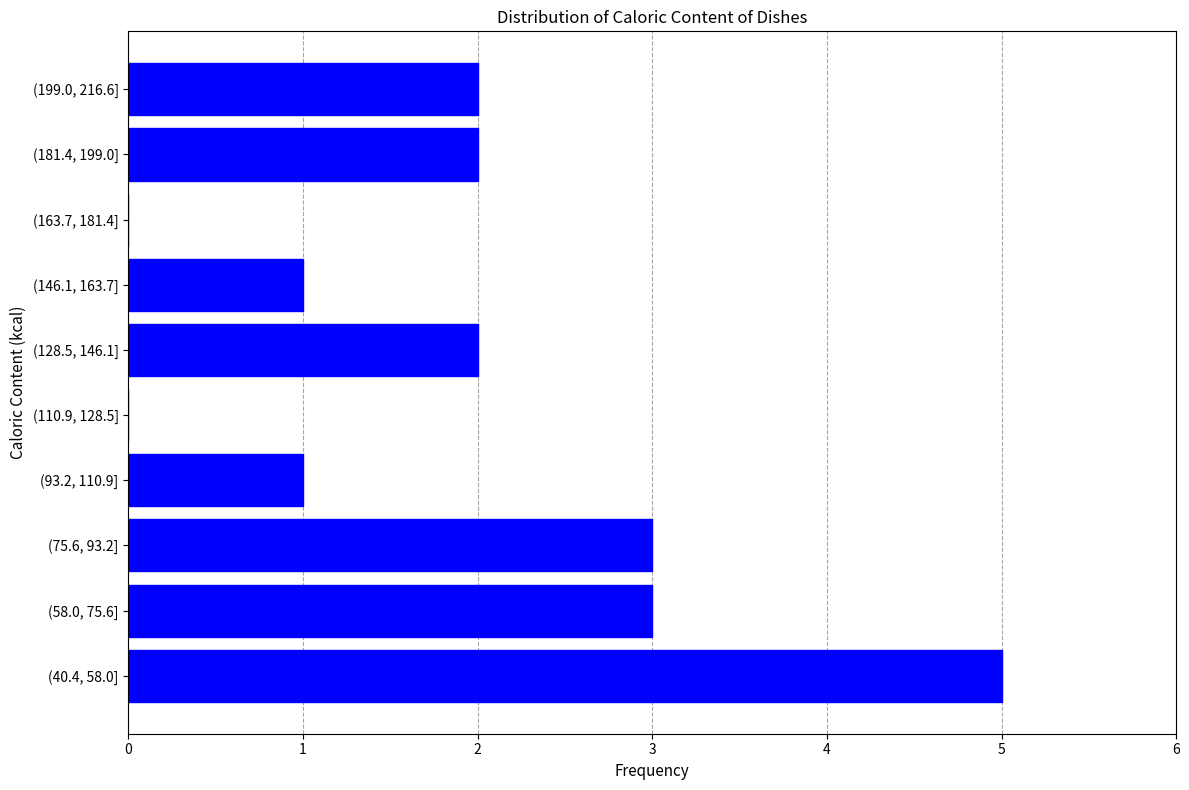

Reading bottom to top, what are all the values shown in this chart?

(40.4, 58.0]=5	(58.0, 75.6]=3	(75.6, 93.2]=3	(93.2, 110.9]=1	(110.9, 128.5]=0	(128.5, 146.1]=2	(146.1, 163.7]=1	(163.7, 181.4]=0	(181.4, 199.0]=2	(199.0, 216.6]=2